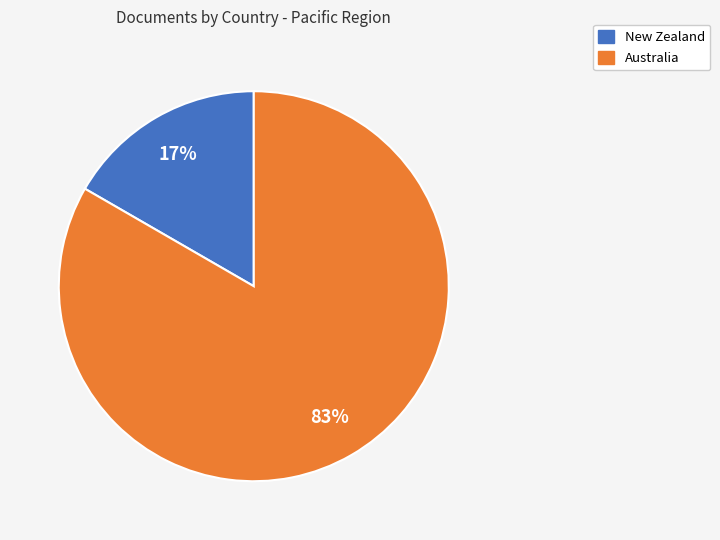

Which slice is the largest?

Australia